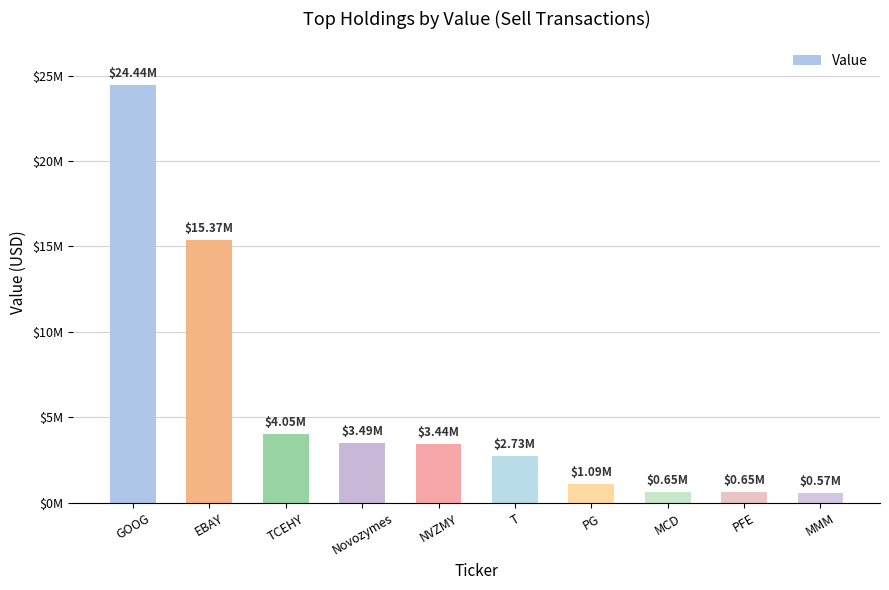

Reading left to right, transcribe all the data shown in this chart.

24441000	15367000	4051000	3488000	3439000	2727000	1093000	651000	645000	573000